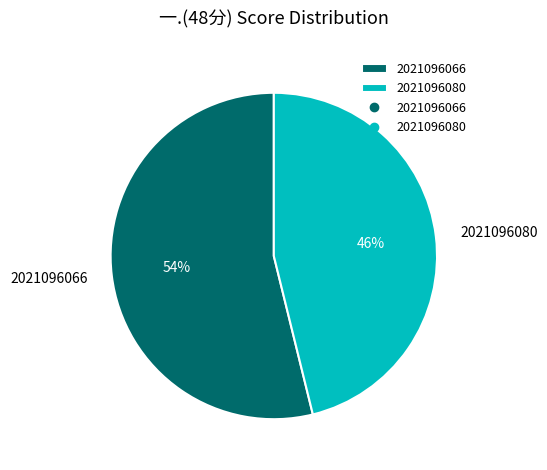

To the nearest percent, what is the difference between the largest and smallest slice percentages?

8%